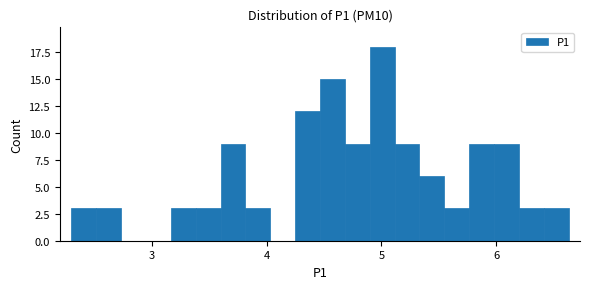

Read against the x-axis, roughly where is the centre of the tallest bar?

5.0